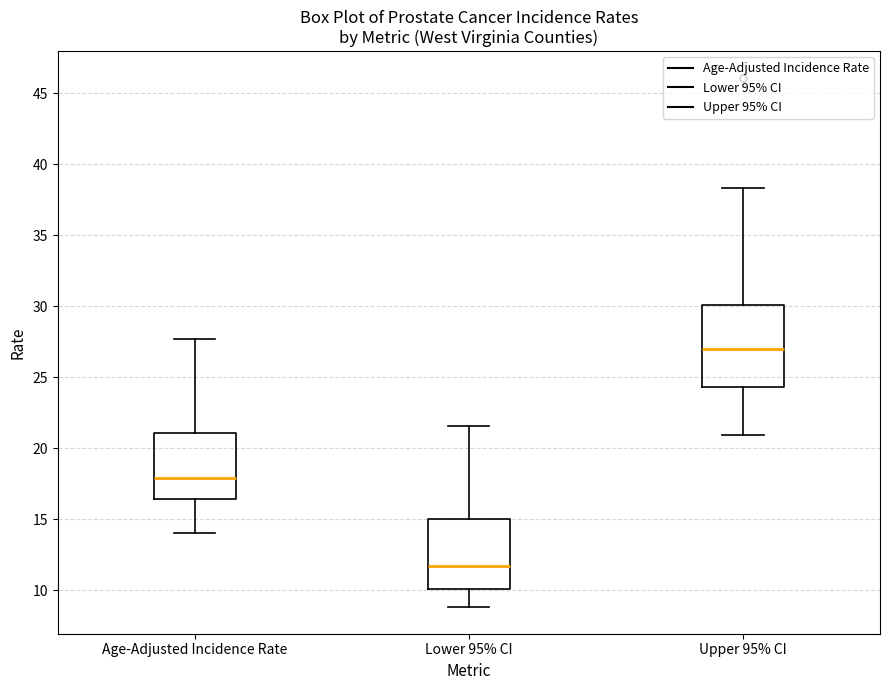

Which box has the highest median line?

Upper 95% CI